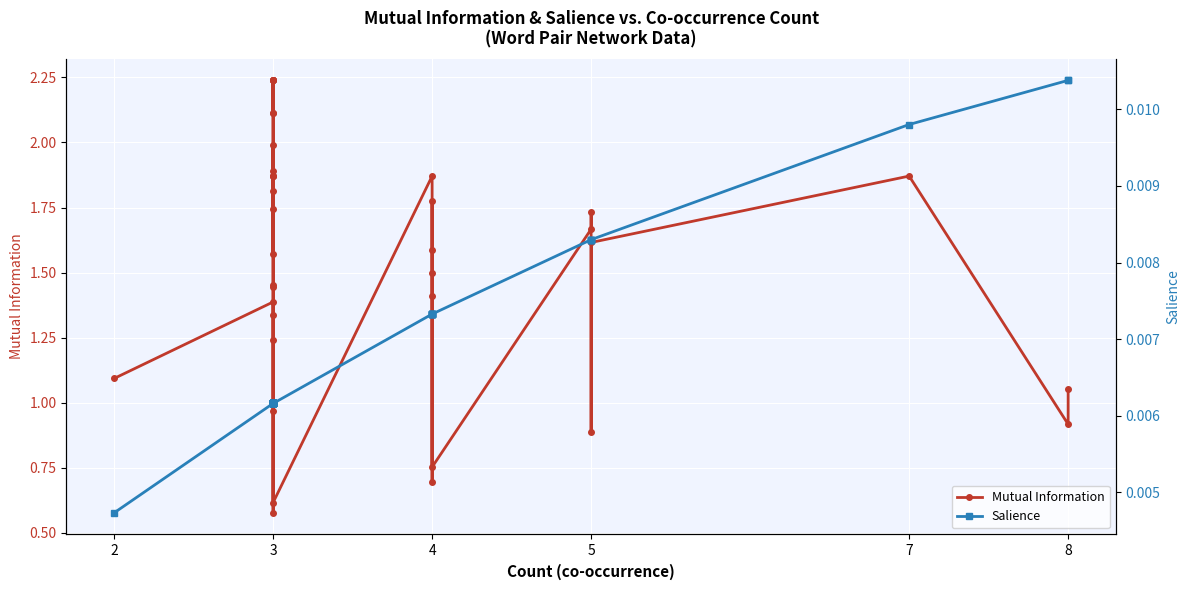

True or false: Salience and Mutual Information cross at least once.

False